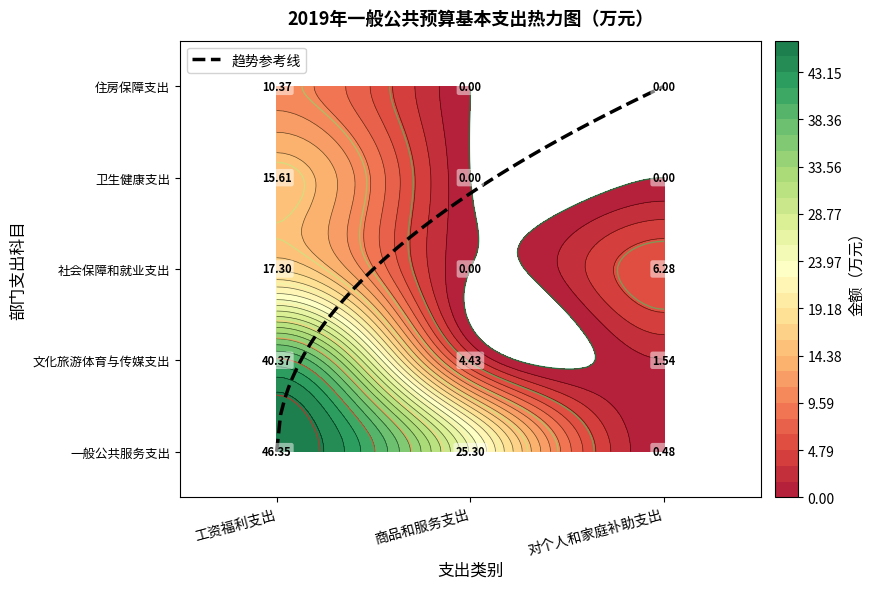

Which has a higher value, 商品和服务支出 or 对个人和家庭补助支出?

商品和服务支出